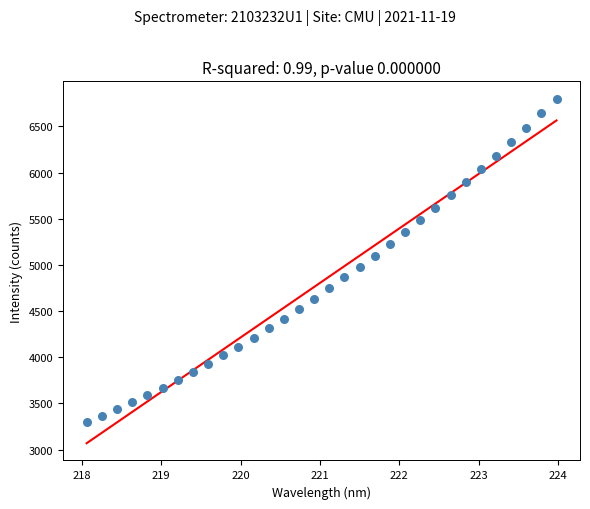

What is the range of X values (max minus min)?

5.9